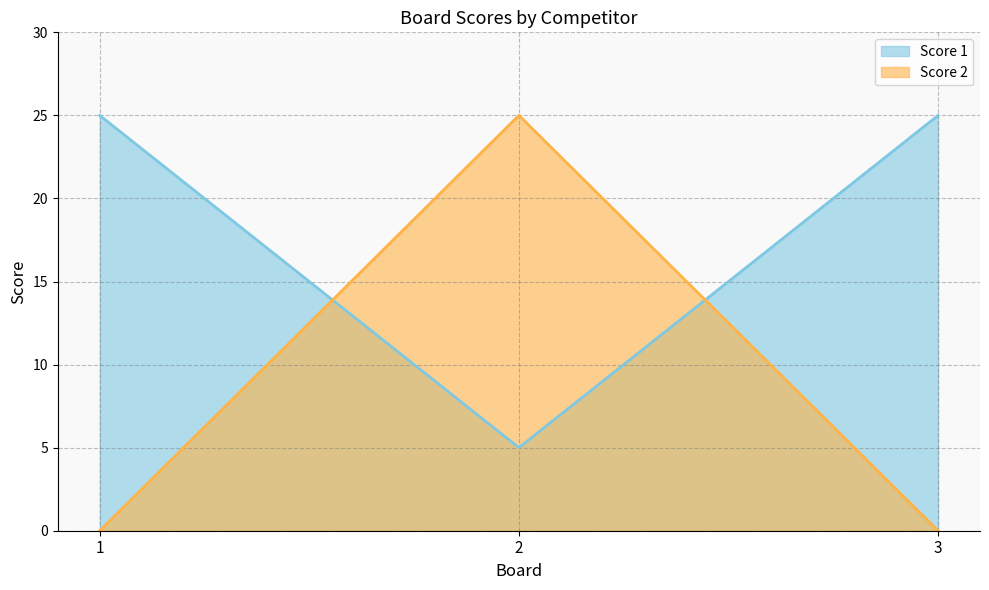

Which label corresponds to the smallest value in the chart?

1